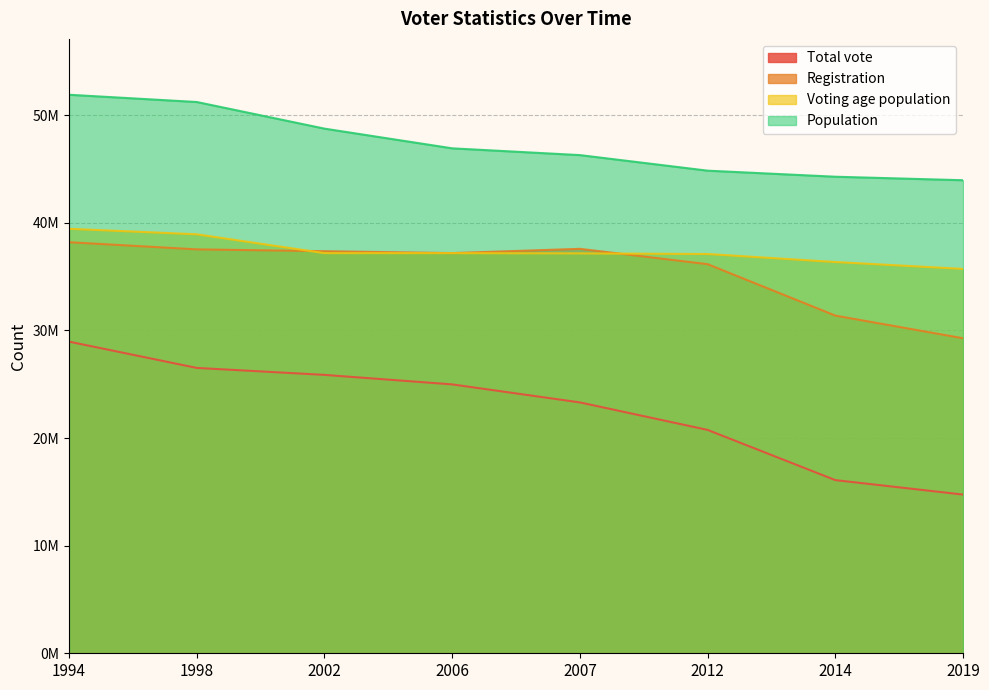

What is the value of the Population point at the 2nd from the left?

51235704